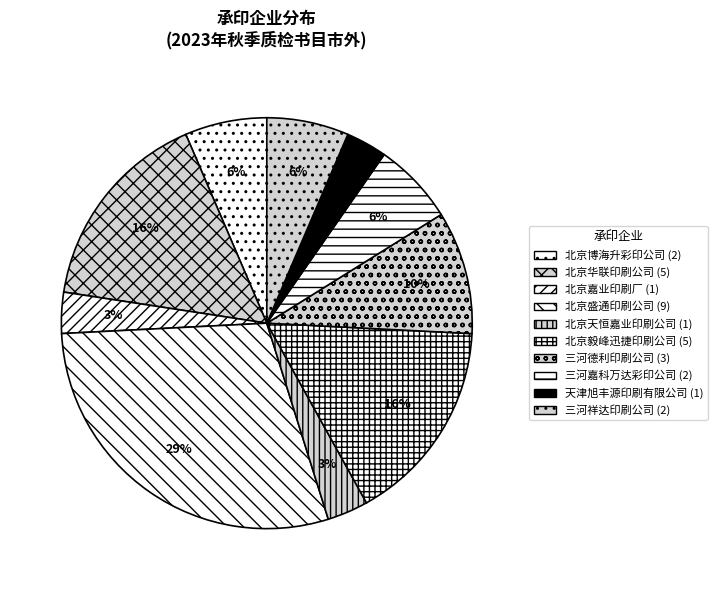

Does any single category account for the majority?

No